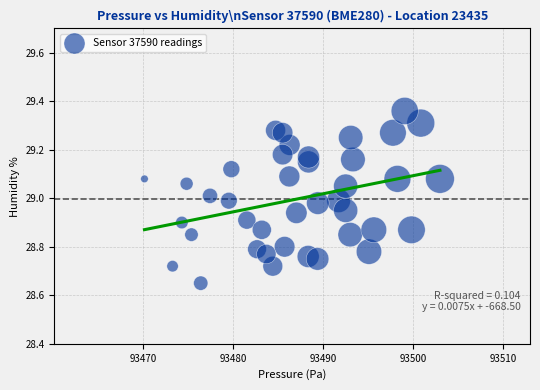

What is the range of X values (max minus min)?

32.8